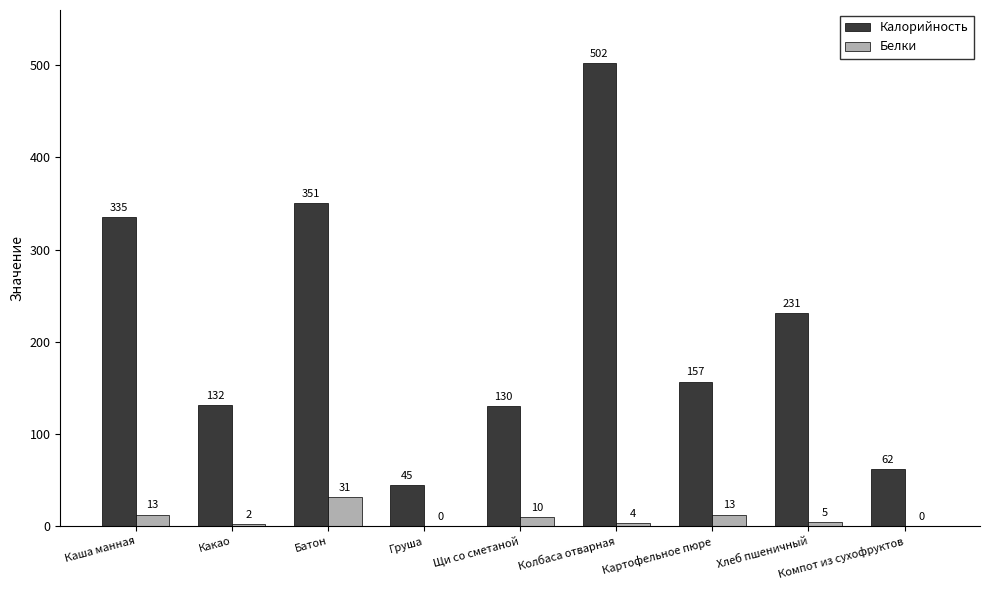

What are all the series names shown in the legend?

Калорийность, Белки